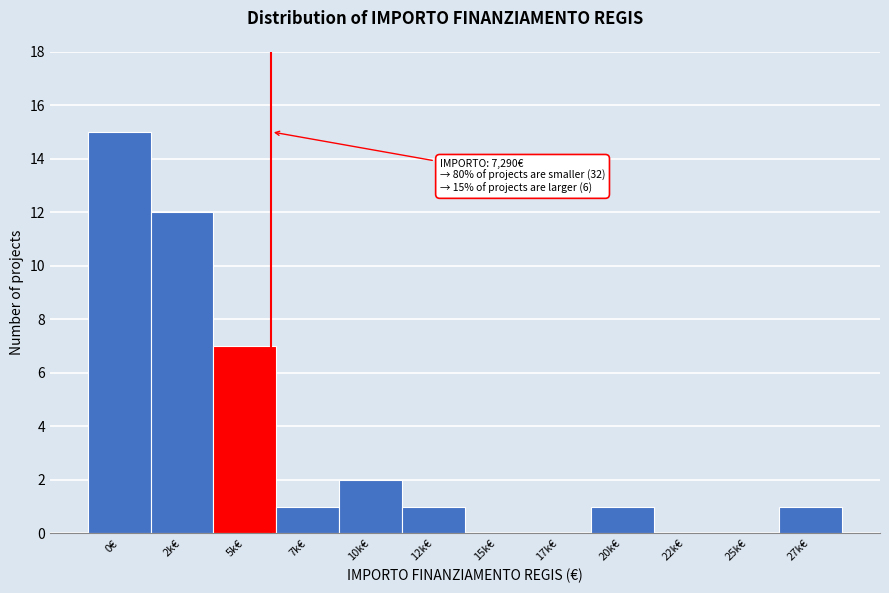

Reading right to left, list all the values displayed in this chart.

27k€=1	25k€=0	22k€=0	20k€=1	17k€=0	15k€=0	12k€=1	10k€=2	7k€=1	5k€=7	2k€=12	0€=15